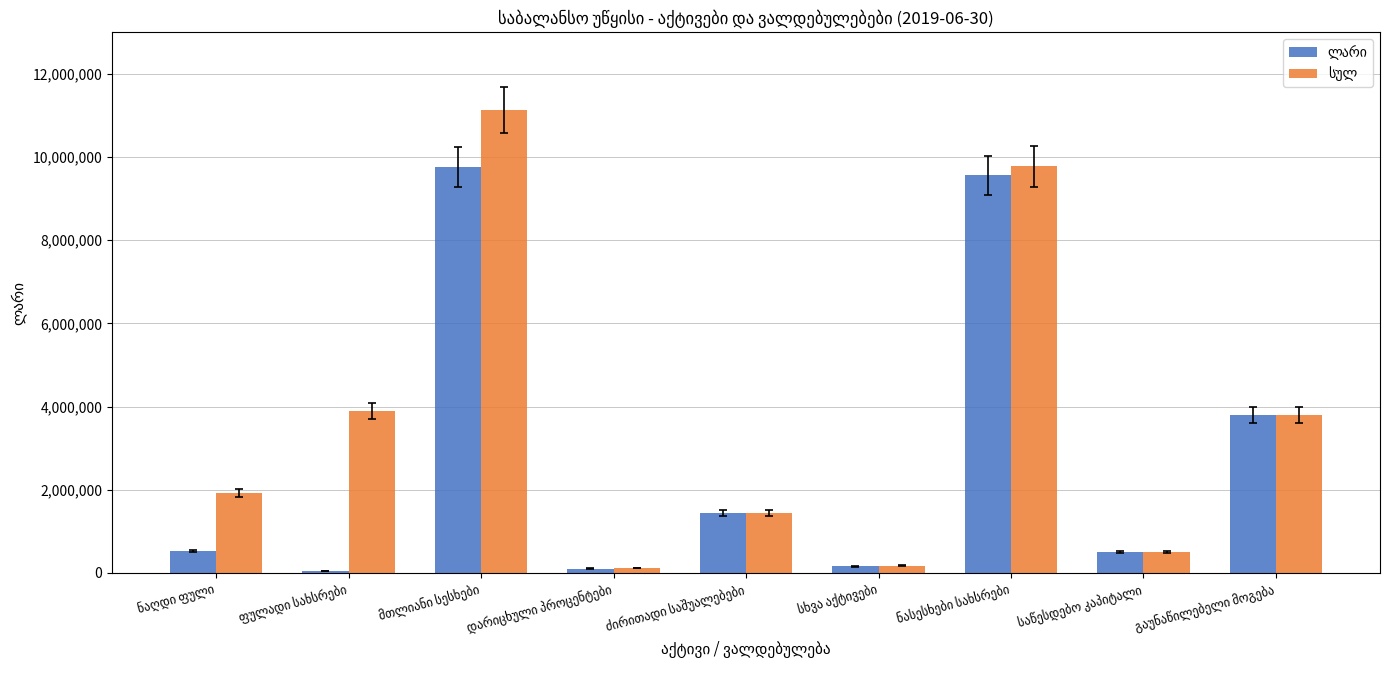

At how many categories does at least one series exceed 898297?

6